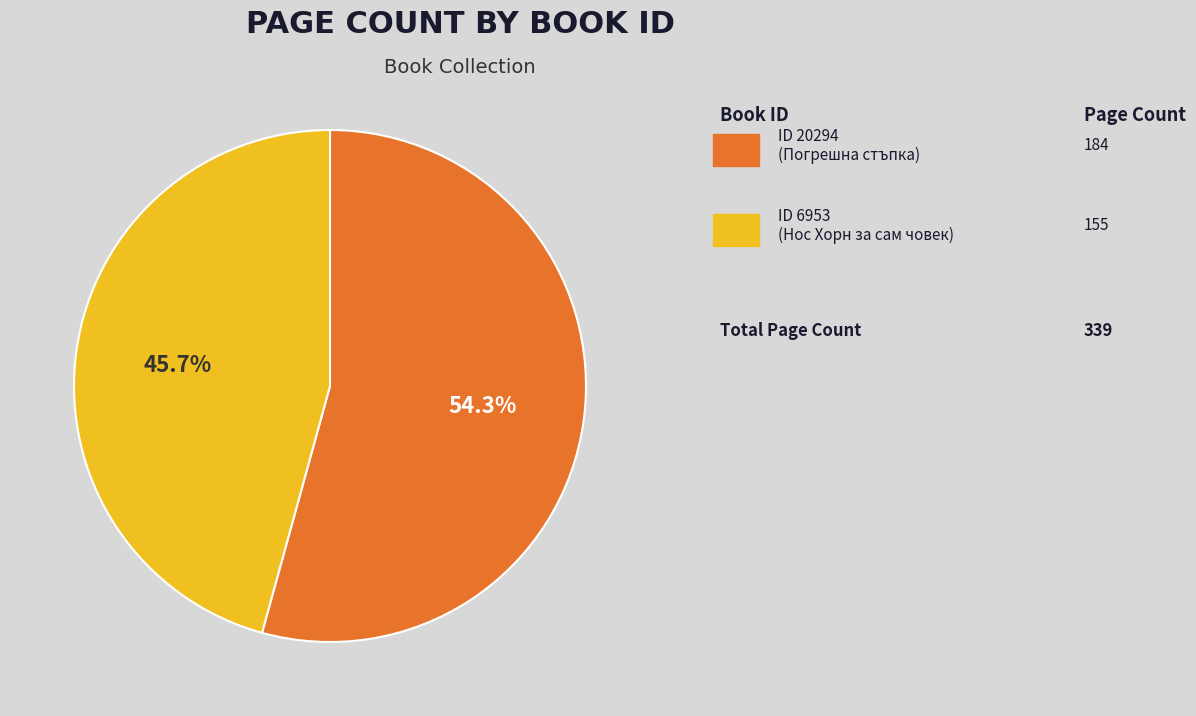

Does any single category account for the majority?

Yes